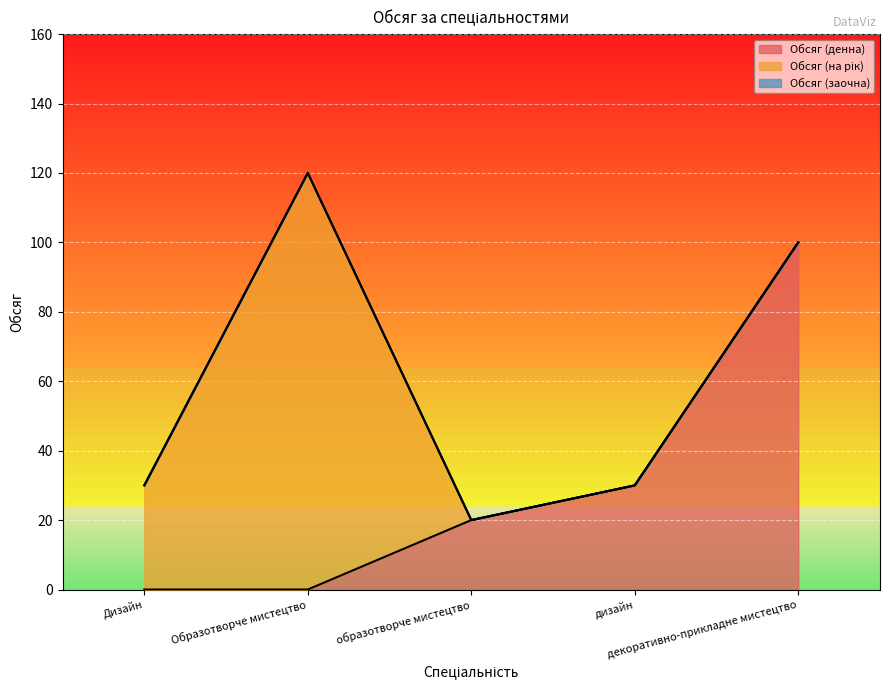

At which label does Обсяг (денна) reach its minimum?

Дизайн